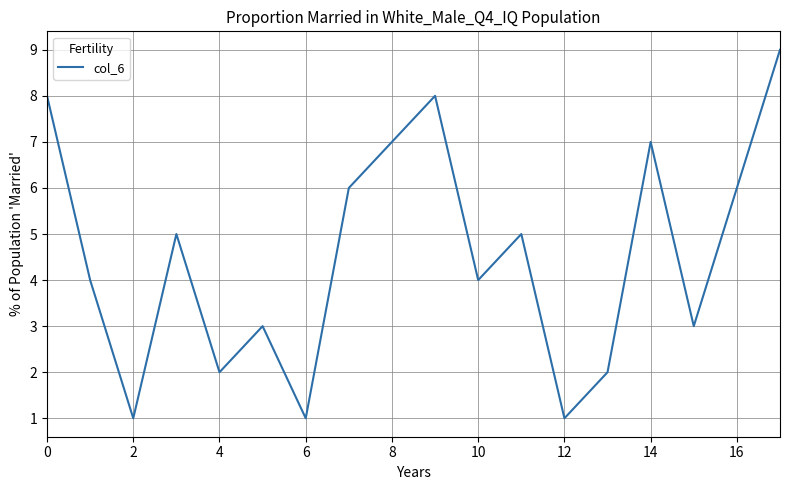

What is the difference between the maximum and minimum values?

8